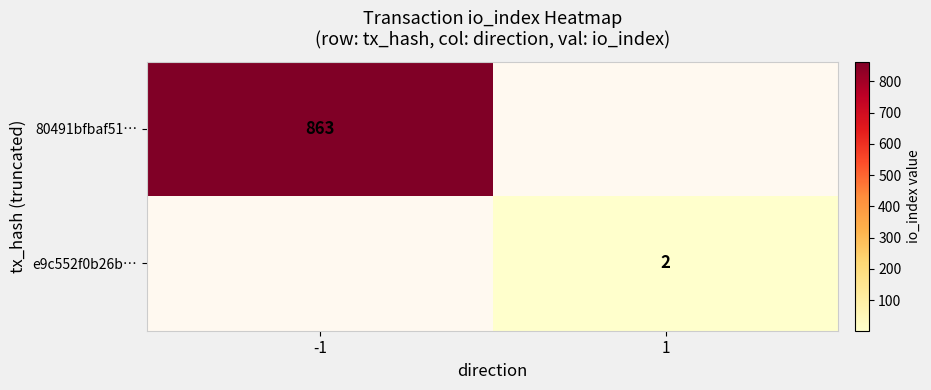

Between 1 and -1, which is larger?

-1